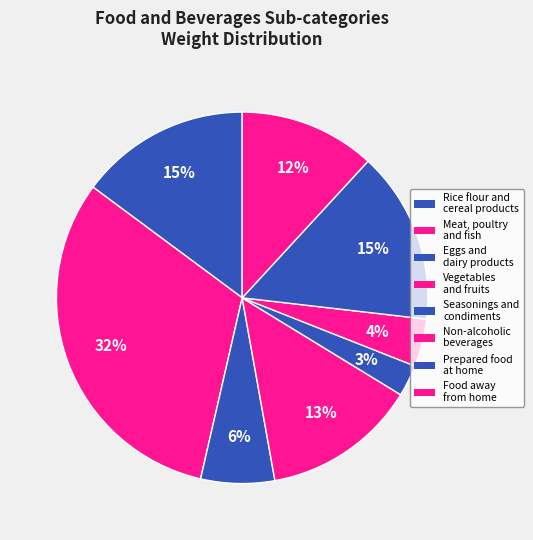

How many segments does this pie chart have?

8